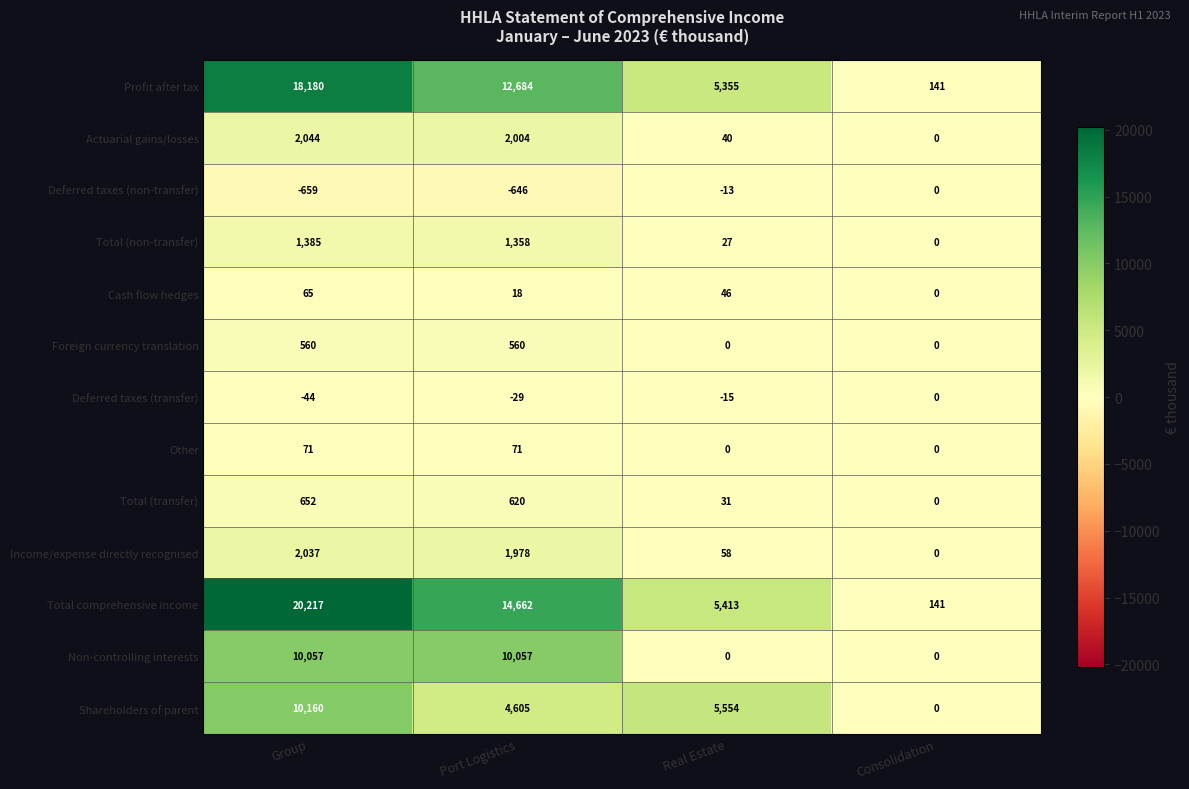

Count the Non-controlling interests values in the range 0 to 10057.

4